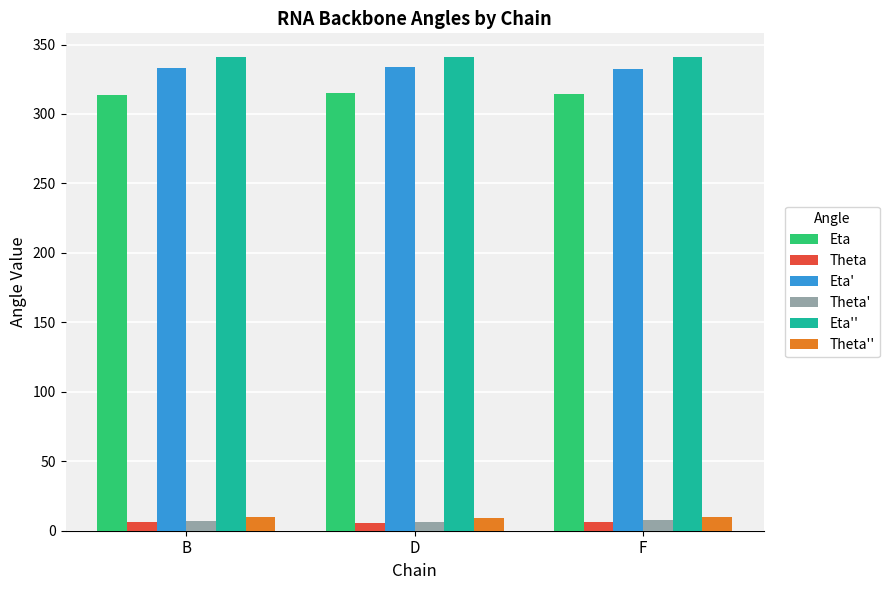

Is it true that Eta equals 417.3 at B?

False